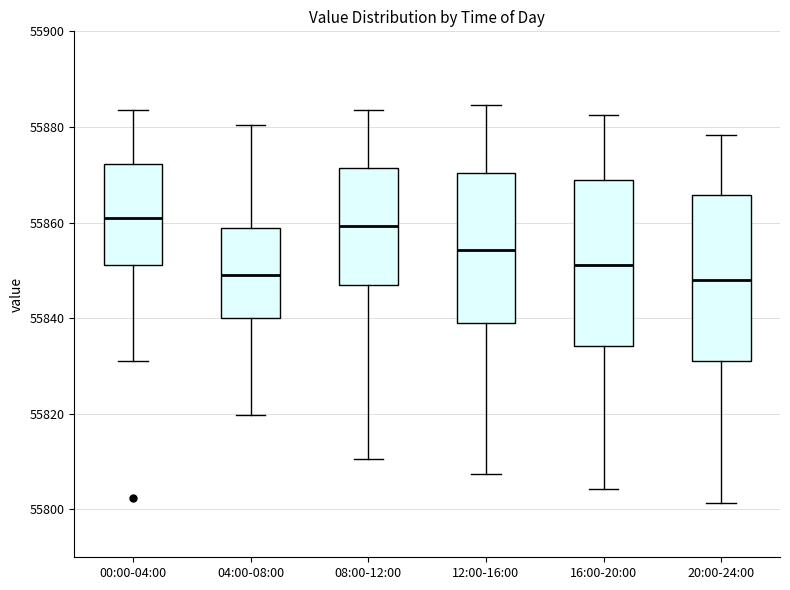

Reading left to right, read every box against the y-axis: the position of its median line, the range the box covers, and the ends of its whiskers. The values are not printed on the chart, so give them approximately, as read against the axis.

00:00-04:00: median 55860, box 55852 to 55872, whiskers 55832 to 55884
04:00-08:00: median 55850, box 55840 to 55858, whiskers 55820 to 55880
08:00-12:00: median 55860, box 55848 to 55872, whiskers 55810 to 55884
12:00-16:00: median 55854, box 55840 to 55870, whiskers 55808 to 55884
16:00-20:00: median 55852, box 55834 to 55868, whiskers 55804 to 55882
20:00-24:00: median 55848, box 55832 to 55866, whiskers 55802 to 55878